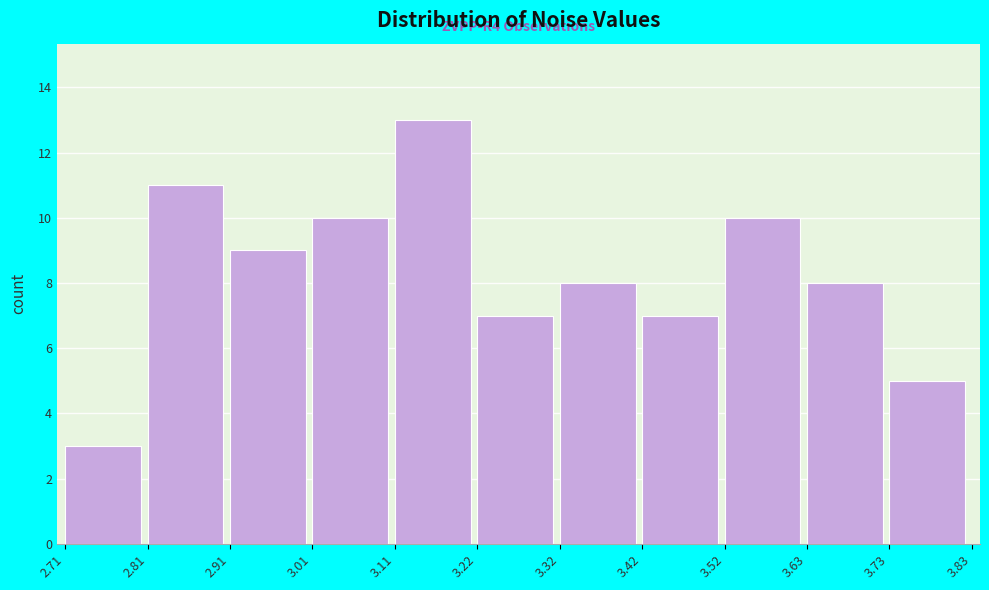

Over which range of the x-axis is the bar tallest?

3.11 to 3.22